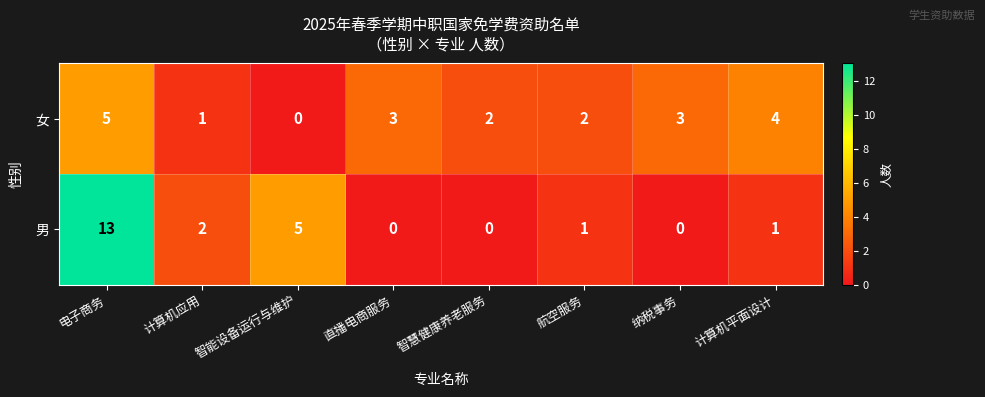

True or false: 女 has a value of 1 at 航空服务.

False